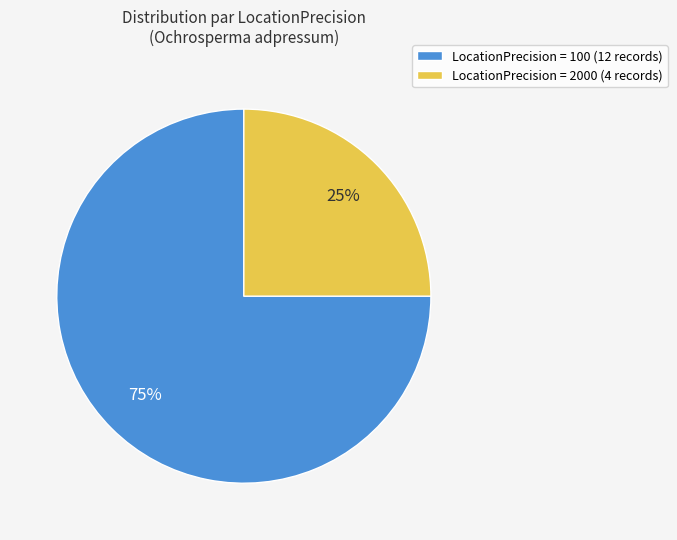

Which has a higher value, LocationPrecision = 100 (12 records) or LocationPrecision = 2000 (4 records)?

LocationPrecision = 100 (12 records)